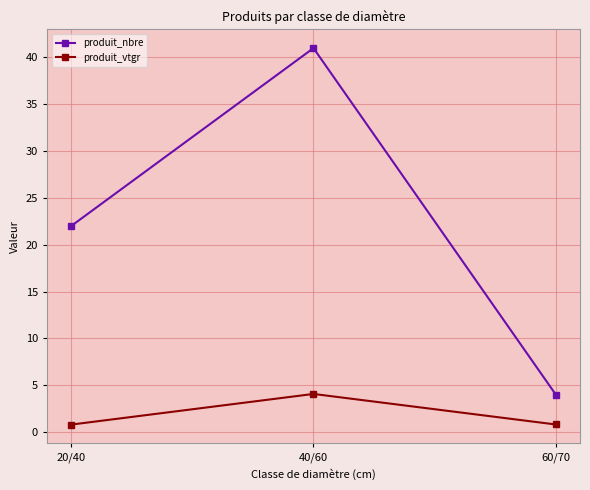

Is the value of produit_nbre at 60/70 greater than the value of produit_vtgr at 60/70?

Yes